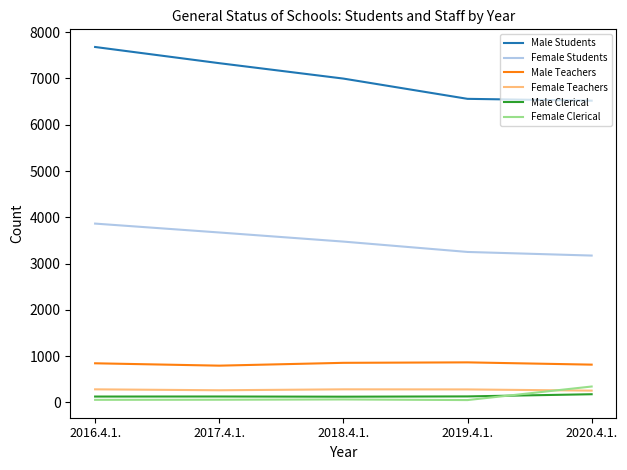

Which series has the widest spread of values?

Male Students